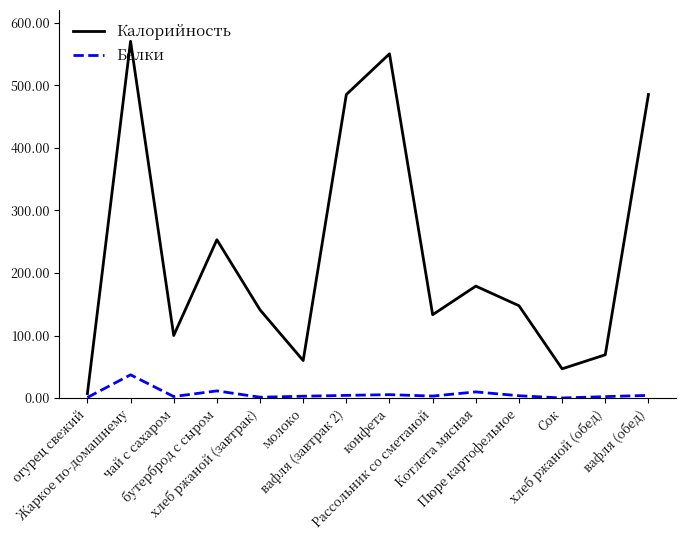

True or false: Белки has a value of 0.2 at Сок.

True